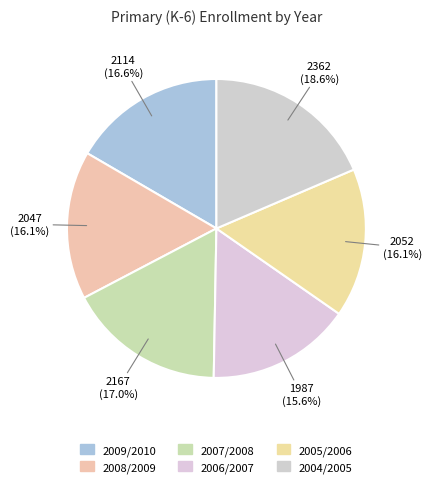

Which has a higher value, 2004/2005 or 2007/2008?

2004/2005